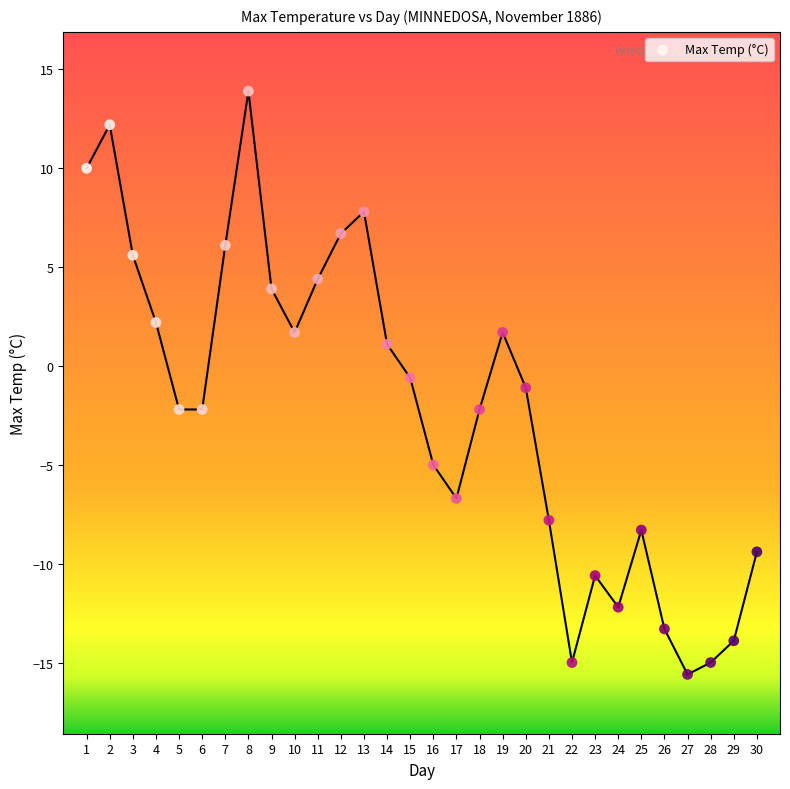

What is the range of Y values (max minus min)?

29.5